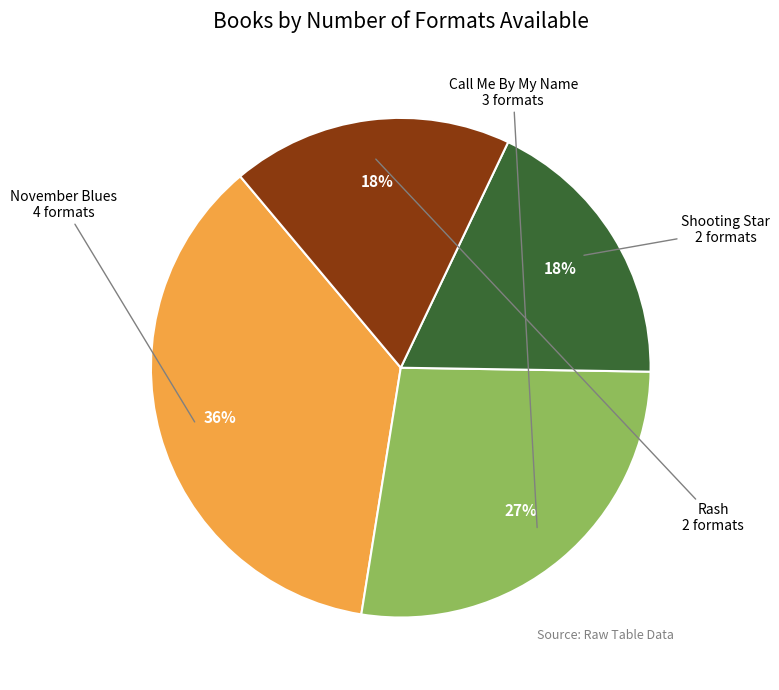

Is there a majority slice in this chart?

No